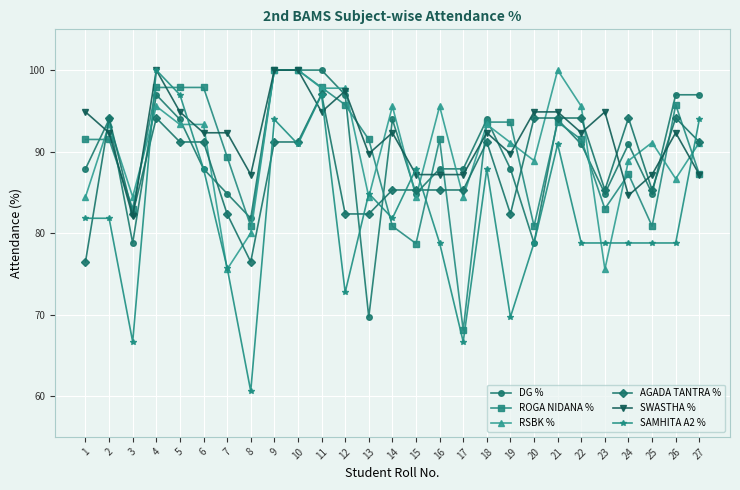

What is the difference between the highest and lowest values at 26?

18.2